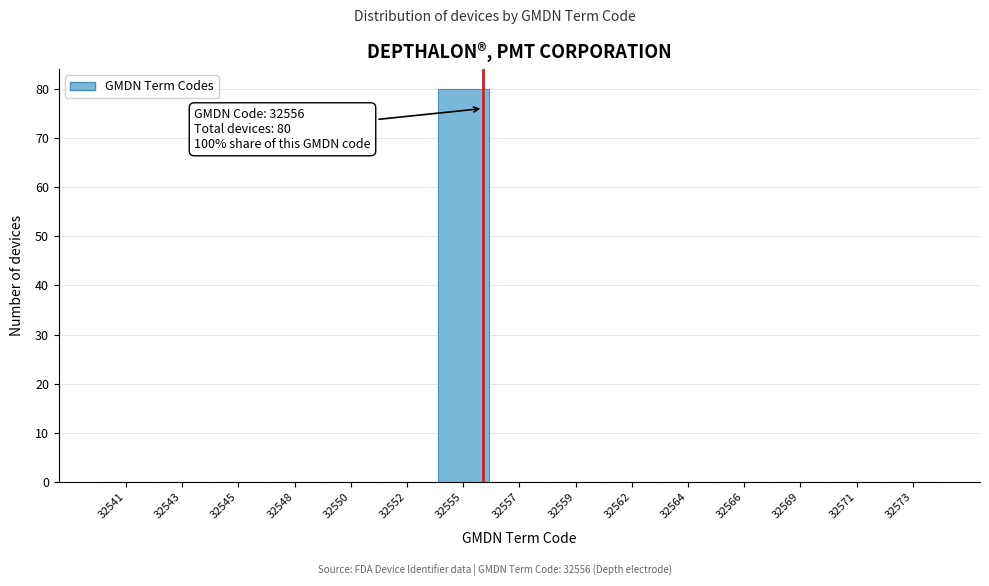

Reading left to right, extract all data points from this chart.

32541=0	32543=0	32545=0	32548=0	32550=0	32552=0	32555=80	32557=0	32559=0	32562=0	32564=0	32566=0	32569=0	32571=0	32573=0